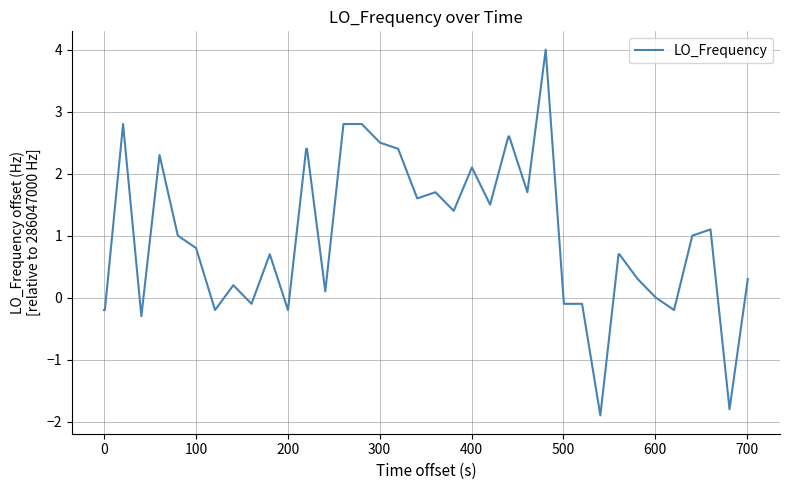

What is the smallest value displayed?

-1.9